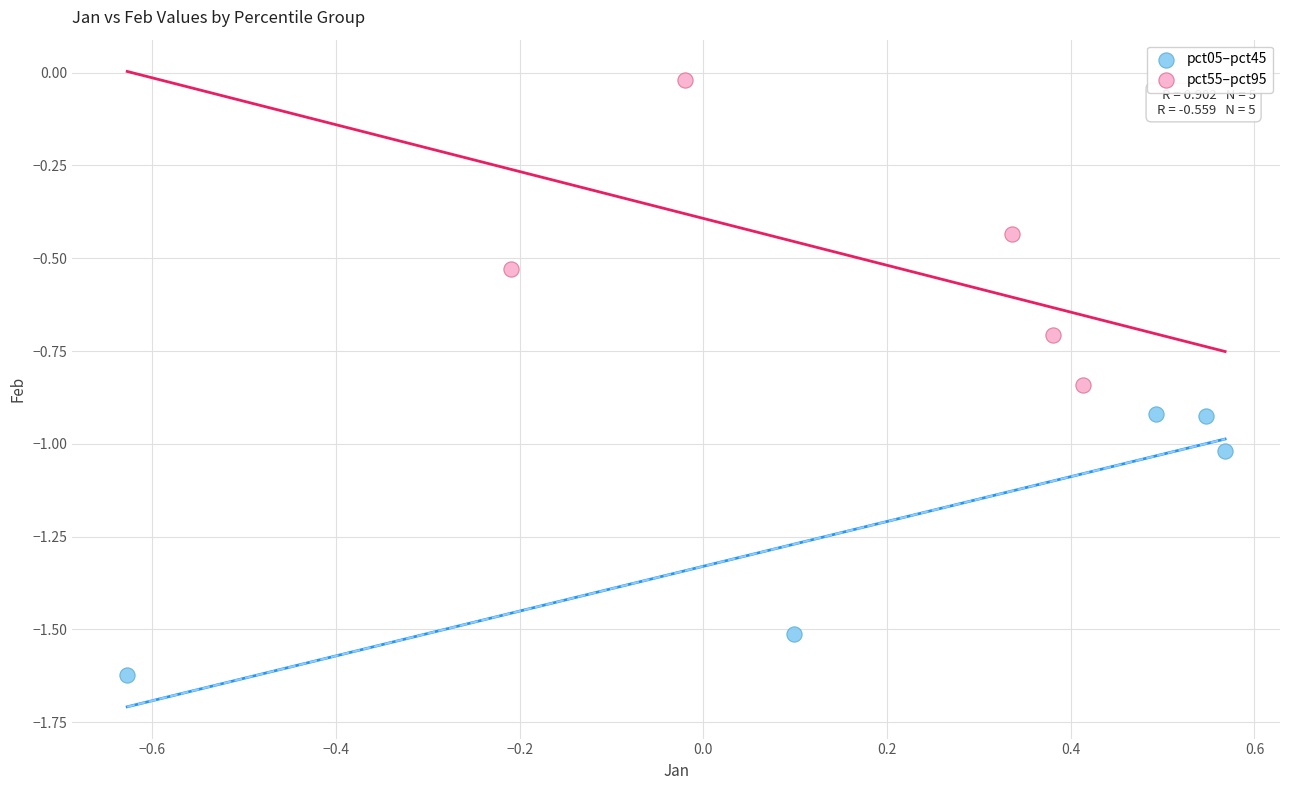

What are all the series names shown in the legend?

pct05–pct45, pct55–pct95